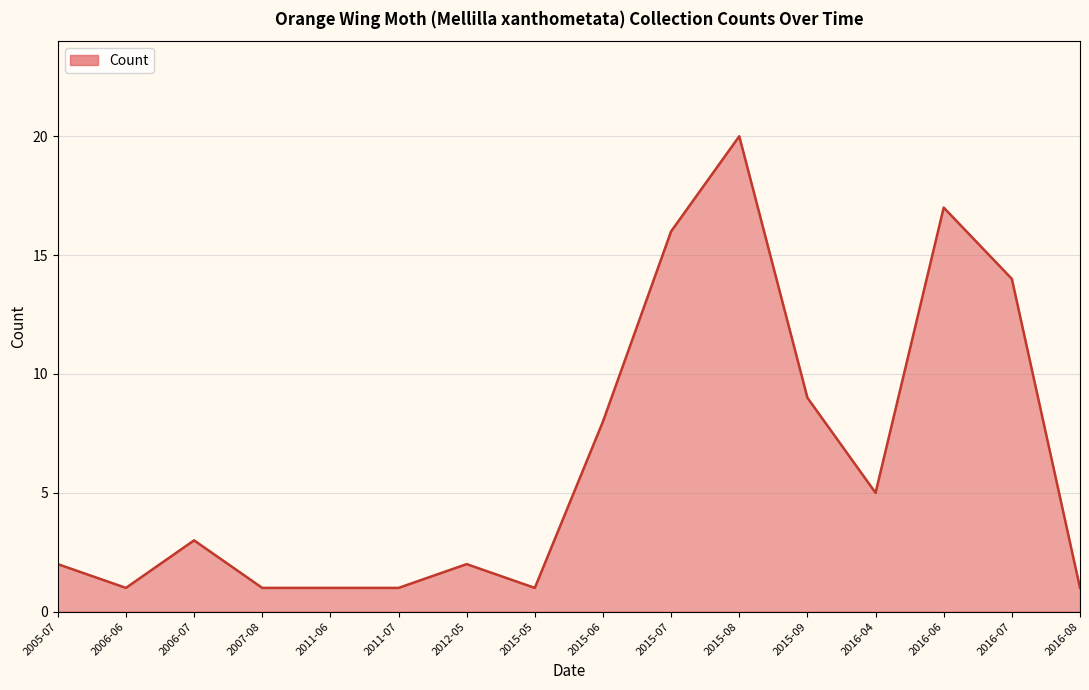

What is the label of the 12th point from the left?

2015-09